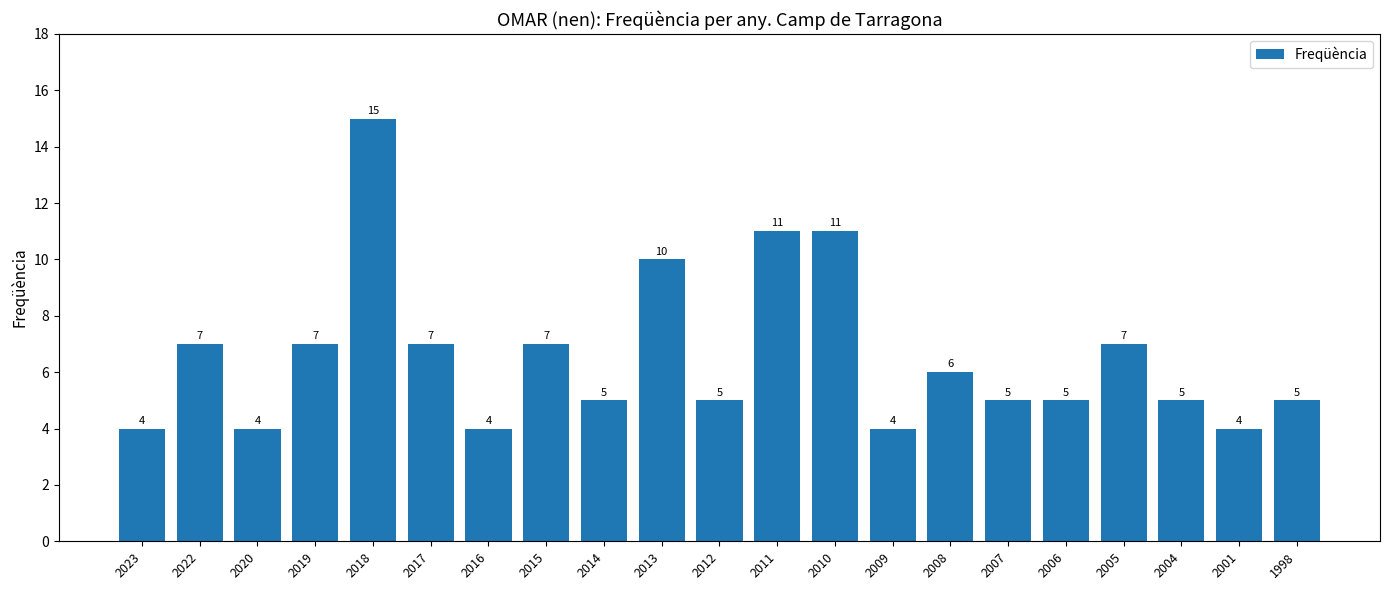

What is the maximum value shown in the chart?

15